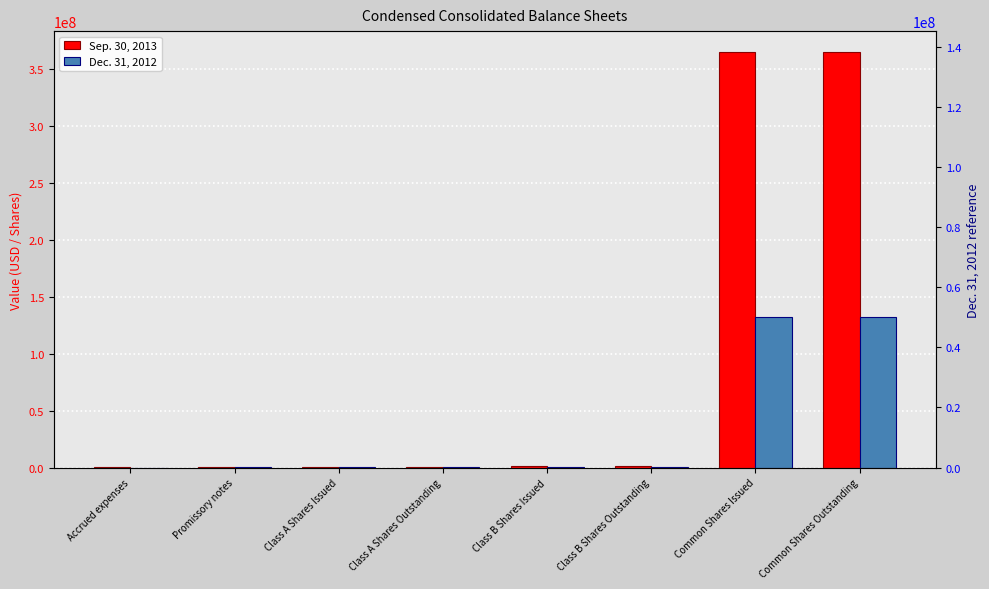

Between Class B Shares Issued and Common Shares Outstanding, which is larger?

Common Shares Outstanding